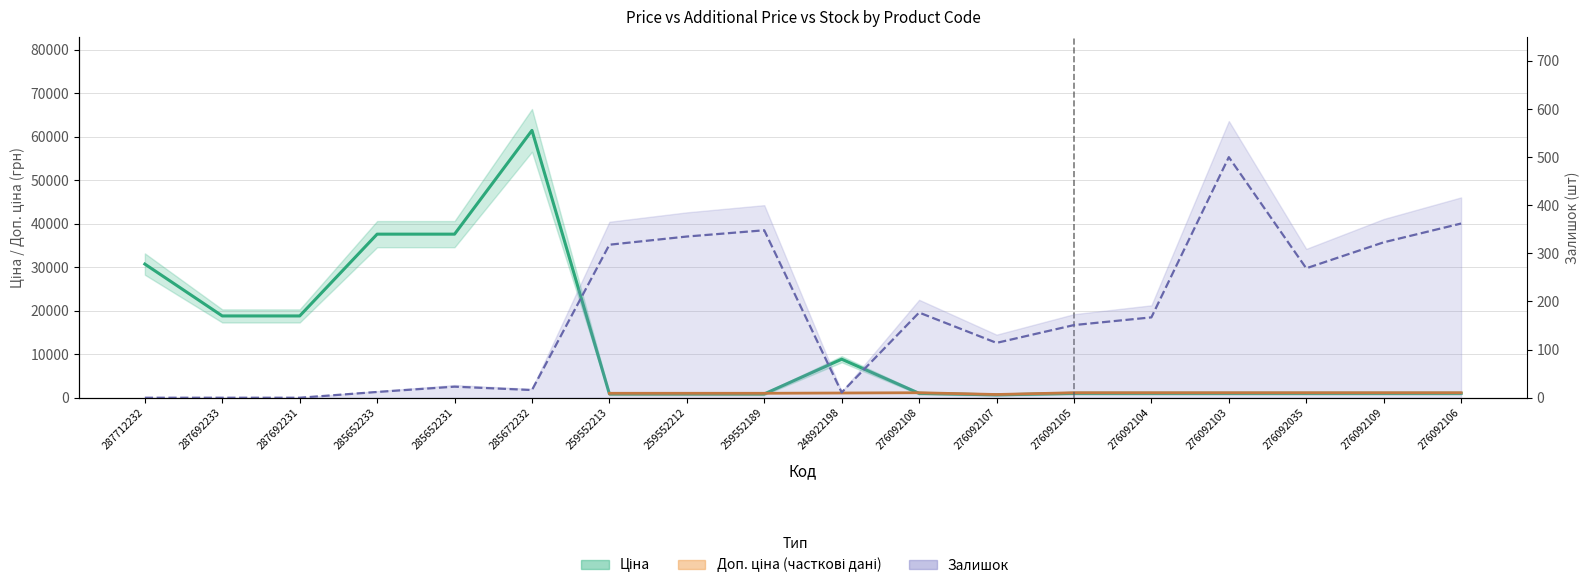

True or false: Залишок and Ціна intersect in this chart.

False